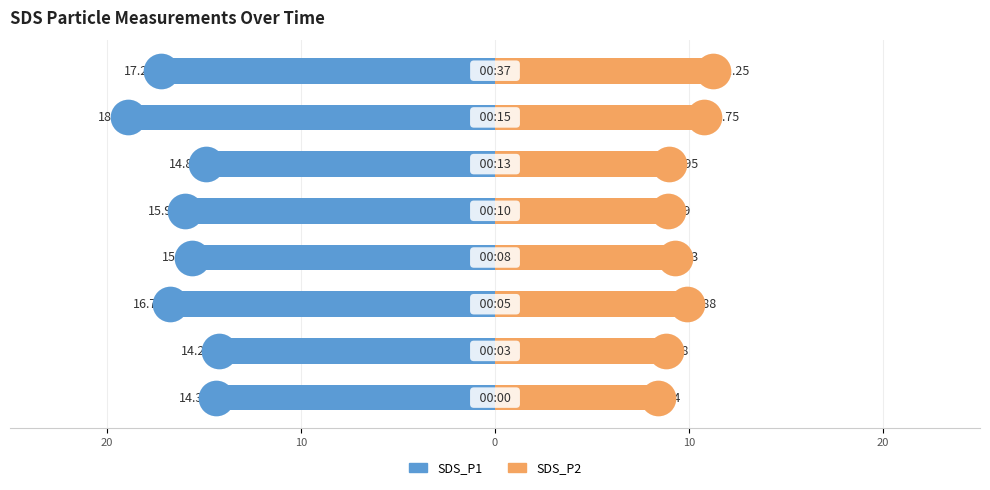

Which series contains the lowest Y value?

SDS_P1